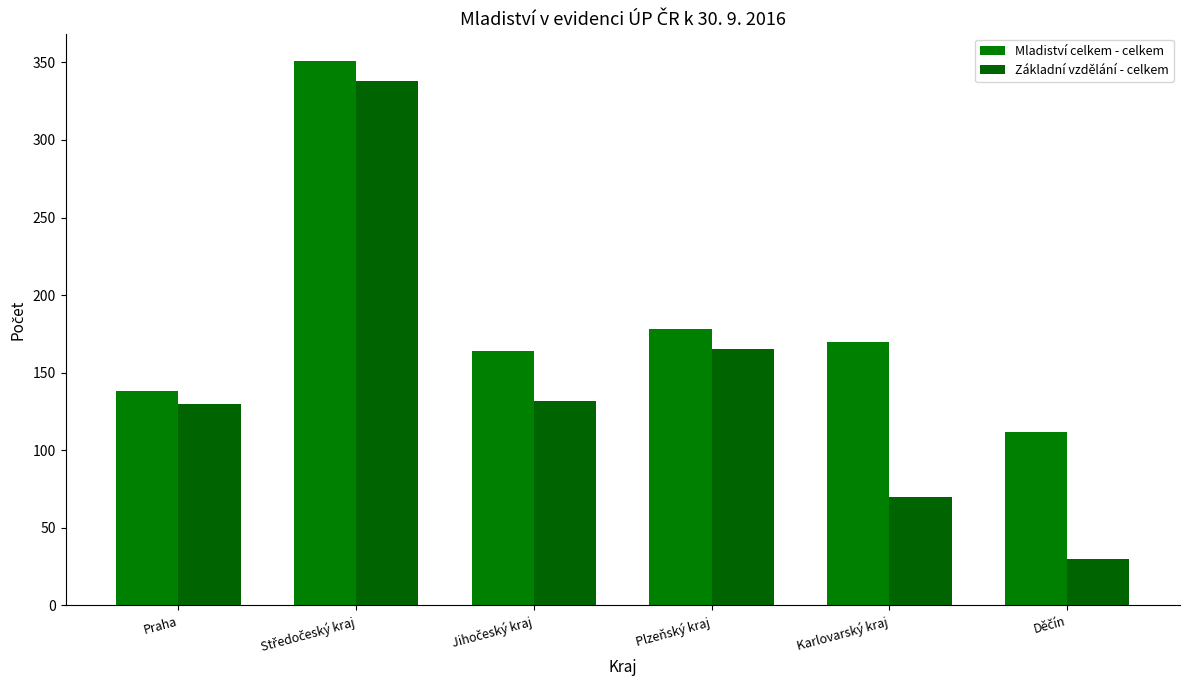

Is the value of Mladiství celkem - celkem at Plzeňský kraj greater than the value of Základní vzdělání - celkem at Karlovarský kraj?

Yes